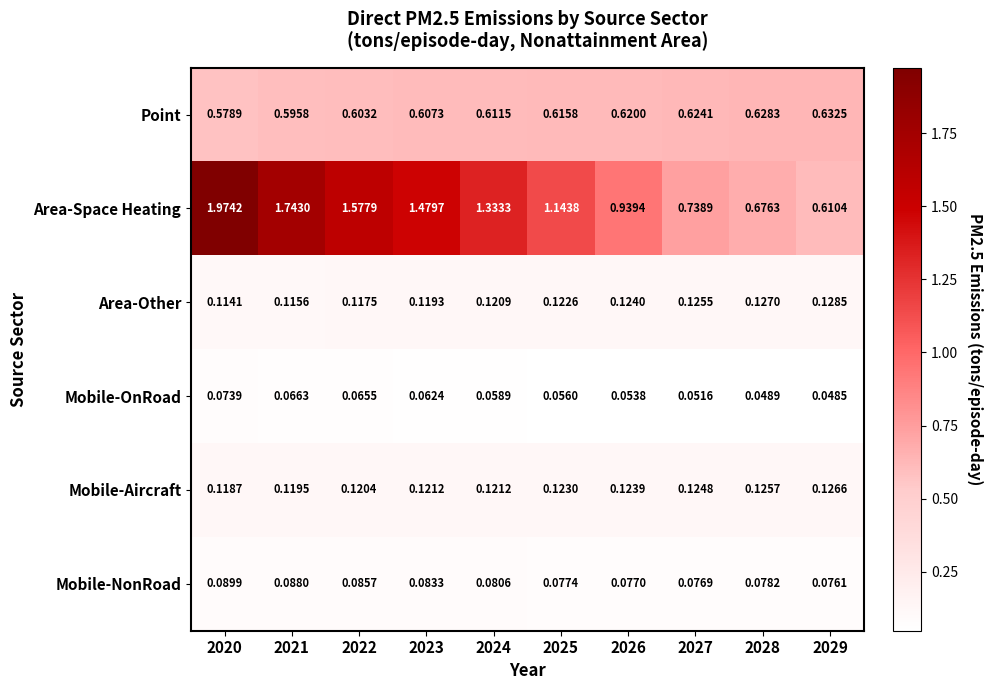

Count the number of categories in the chart.

10